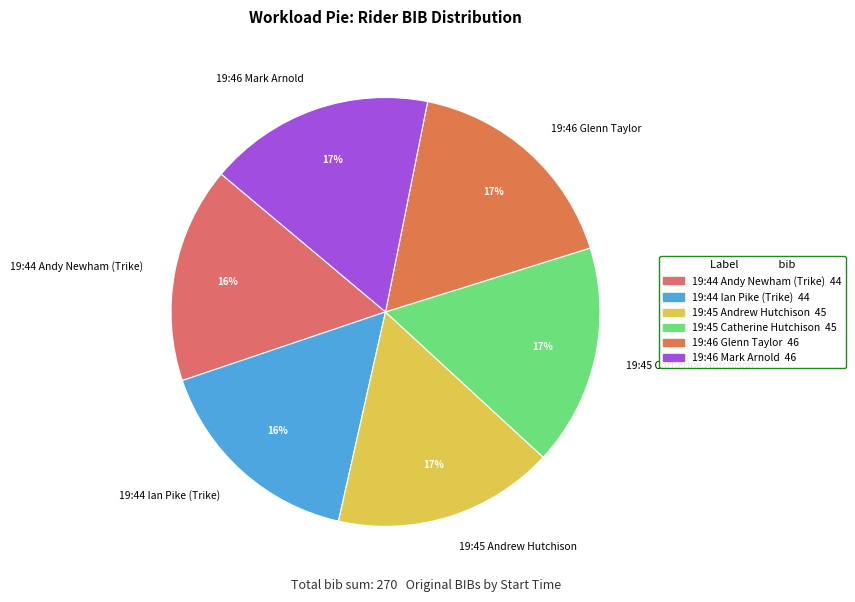

What is the ratio of the value at 19:46 Glenn Taylor to the value at 19:45 Catherine Hutchison?

1.0